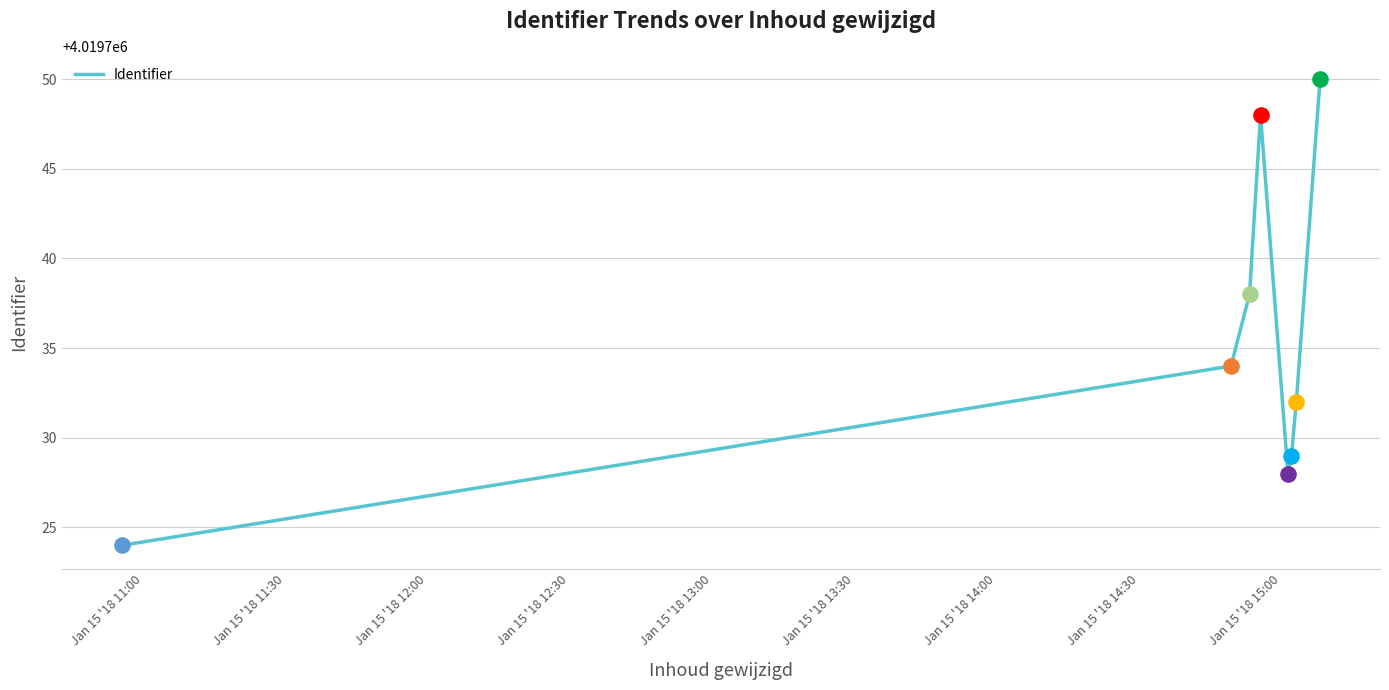

What is the sum of all values?

32157883